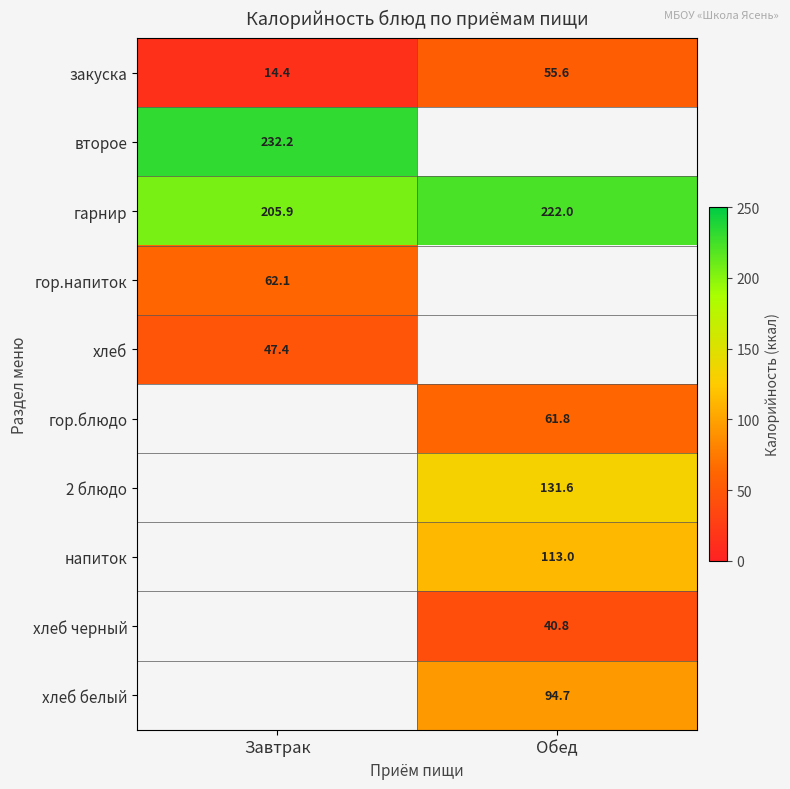

The гор.блюдо series shows 14.3 at Обед. True or false?

False